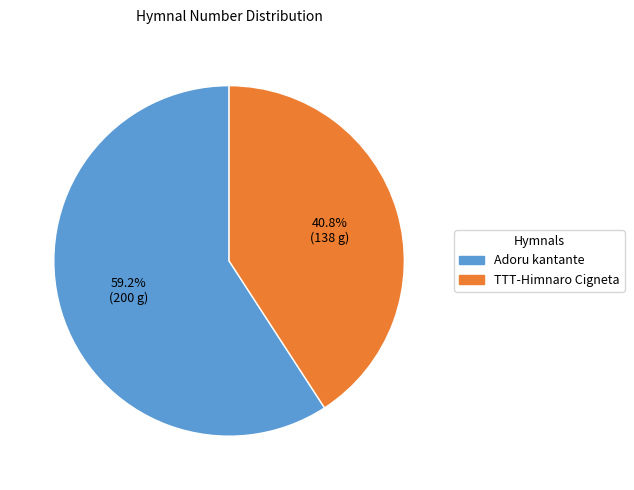

Which slice is the largest?

Adoru kantante